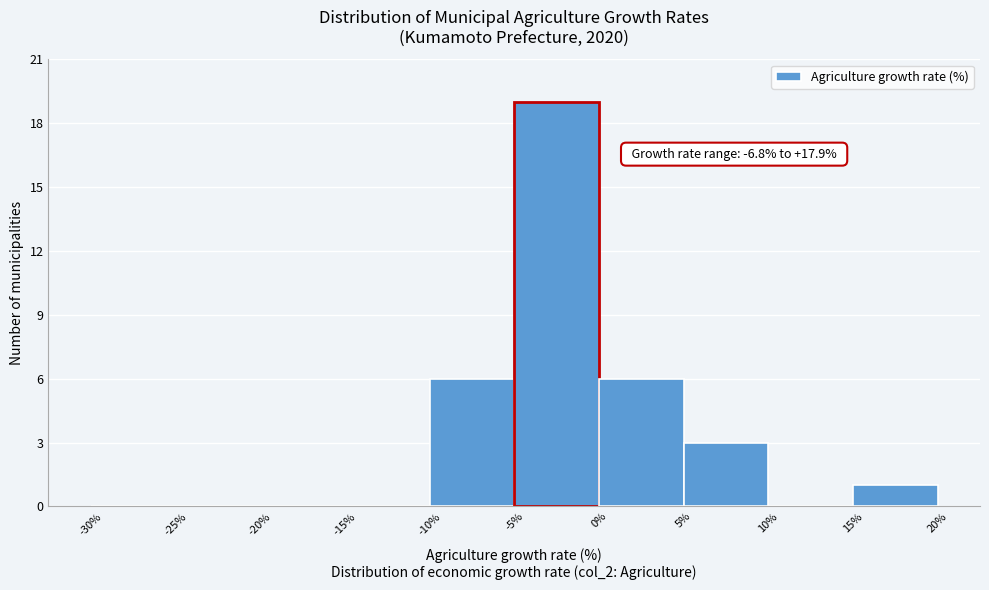

Over which range of the x-axis is the bar tallest?

-5% to 0%